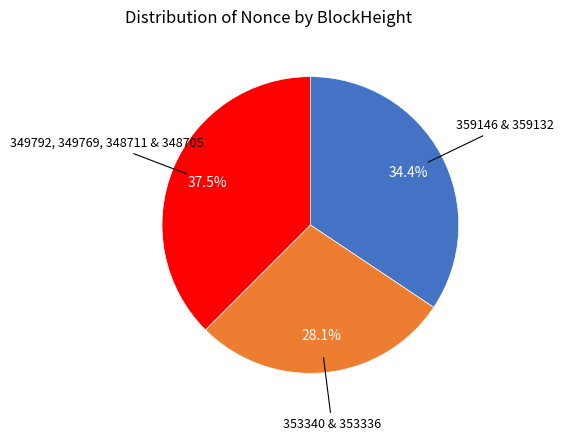

Is there any slice that represents more than half of the pie?

No